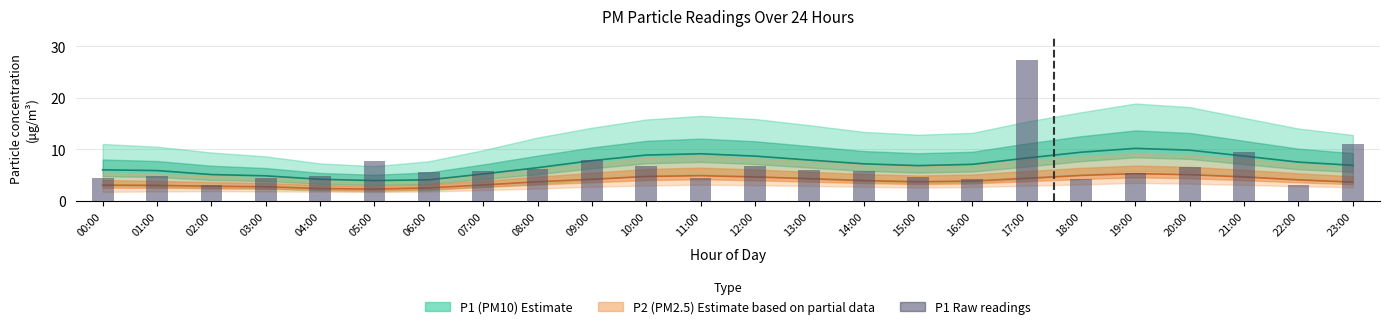

What is the difference between the values at 03:00 and 05:00?

3.2